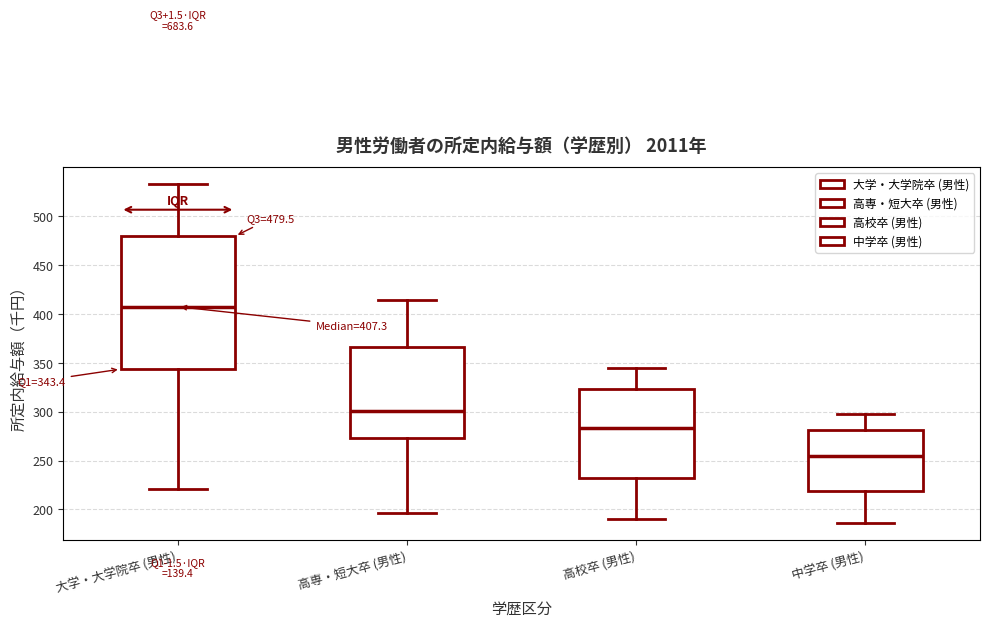

Which box has the lowest median line?

中学卒 (男性)